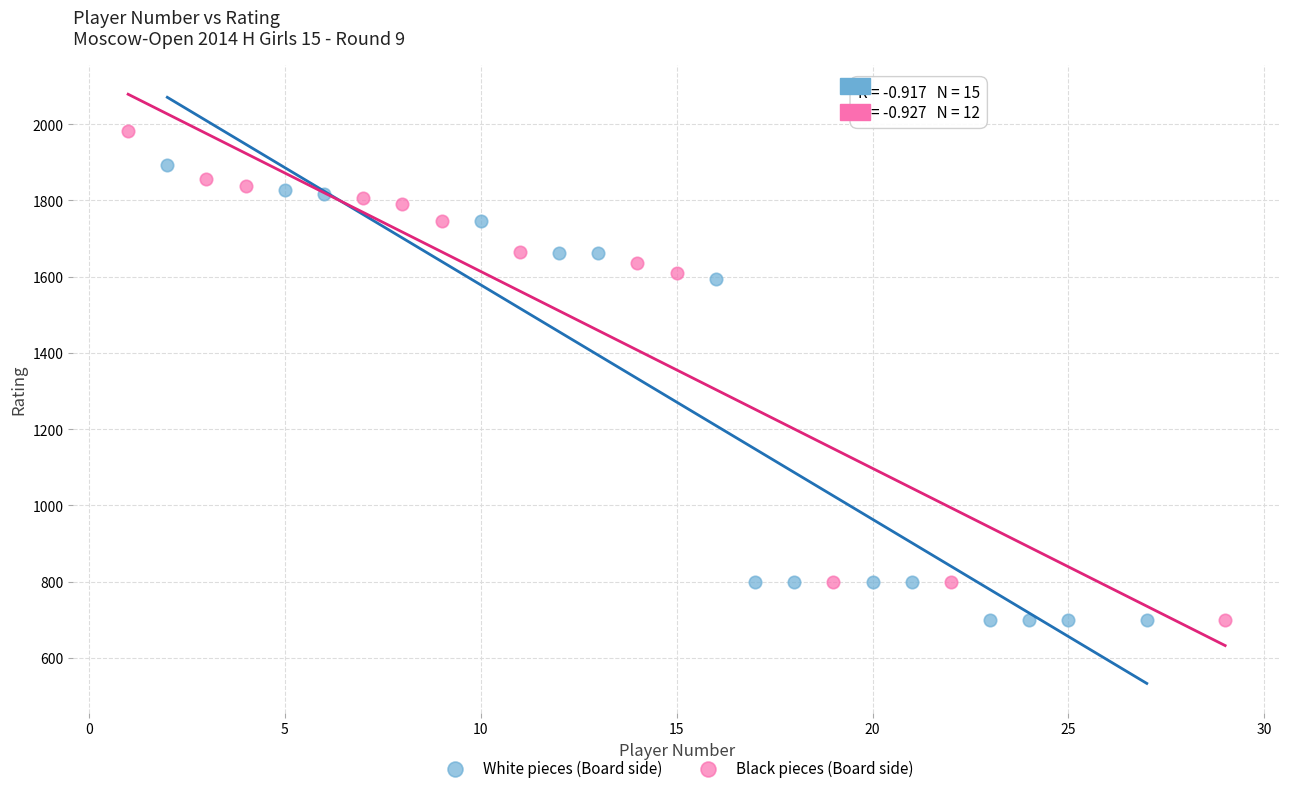

Which series has the widest spread of Y values?

Black pieces (Board side)